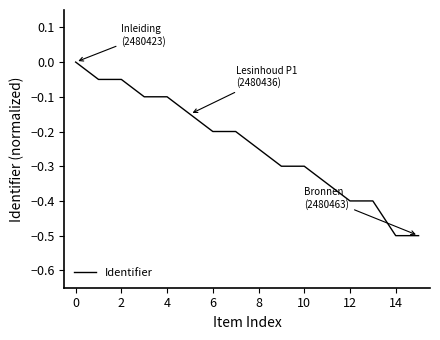

What is the minimum value shown in the chart?

-0.5